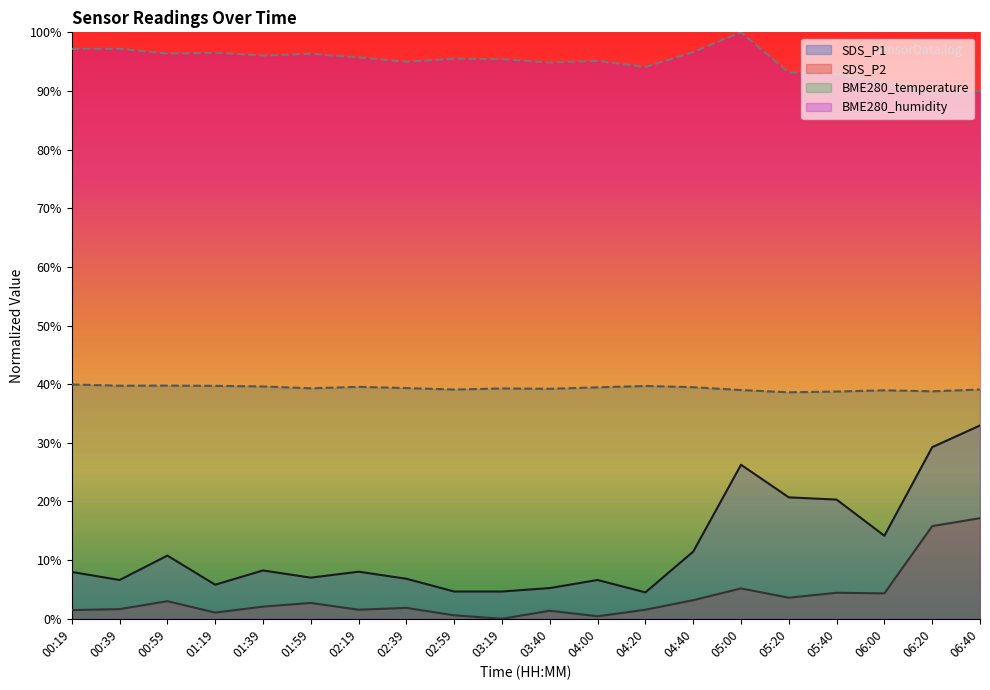

How many series are shown in this chart?

4